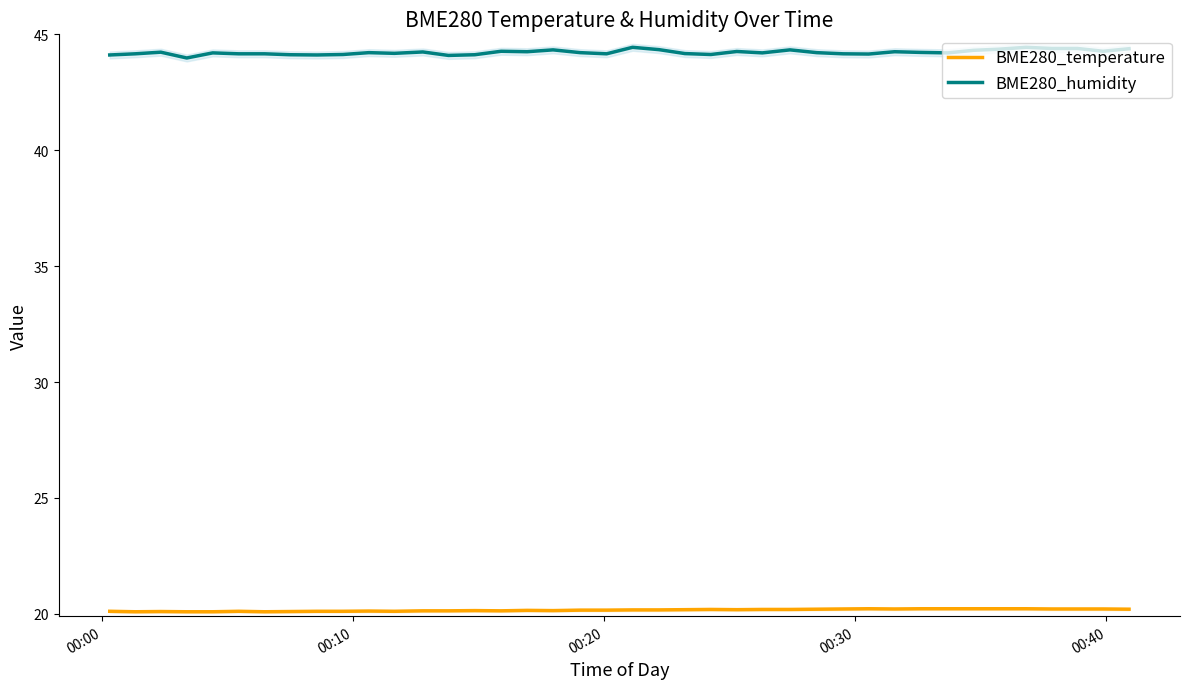

True or false: BME280_temperature and BME280_humidity cross at least once.

False